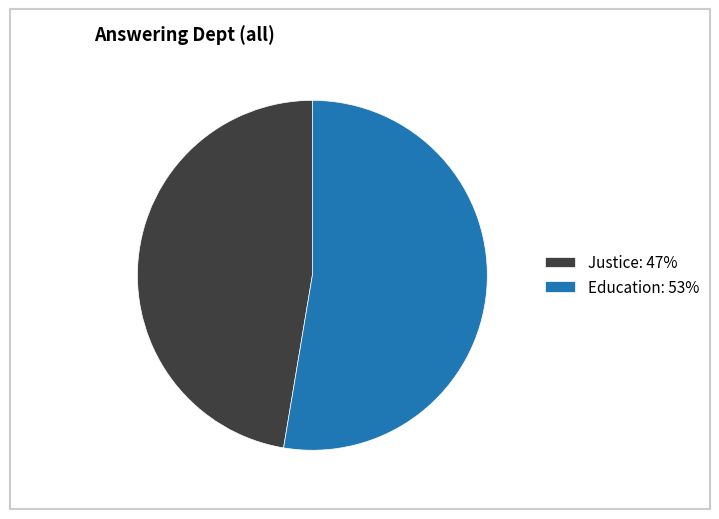

Is there a majority slice in this chart?

Yes